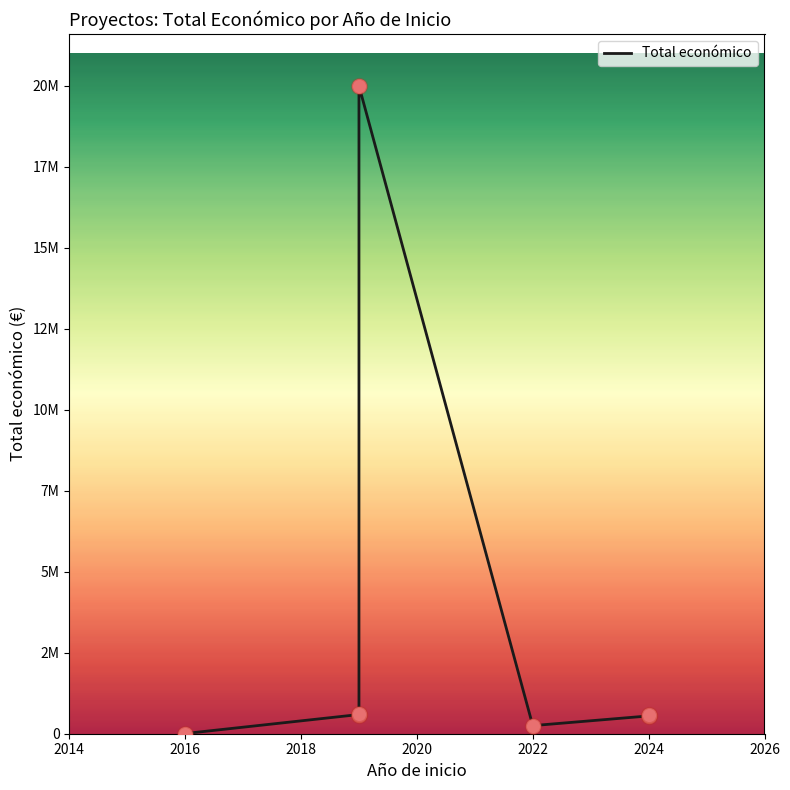

What is the change in value from 2018 to 2022?

-345223